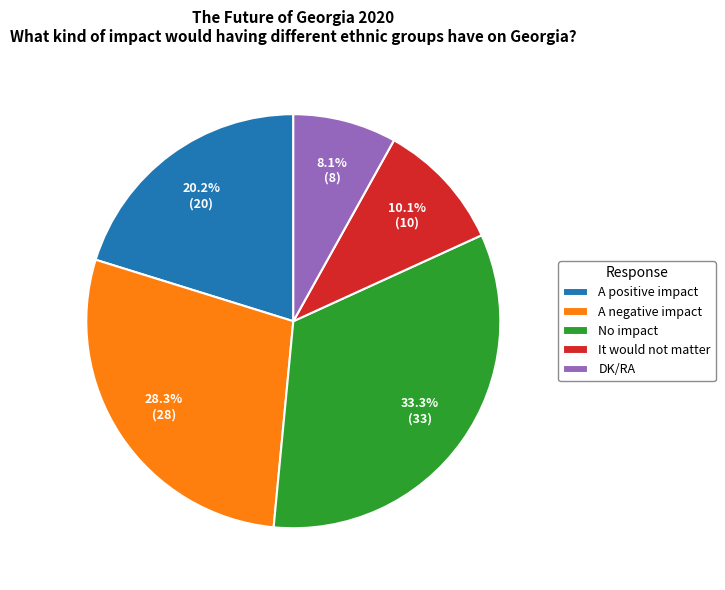

What is the total percentage of A negative impact and It would not matter?

38.4%